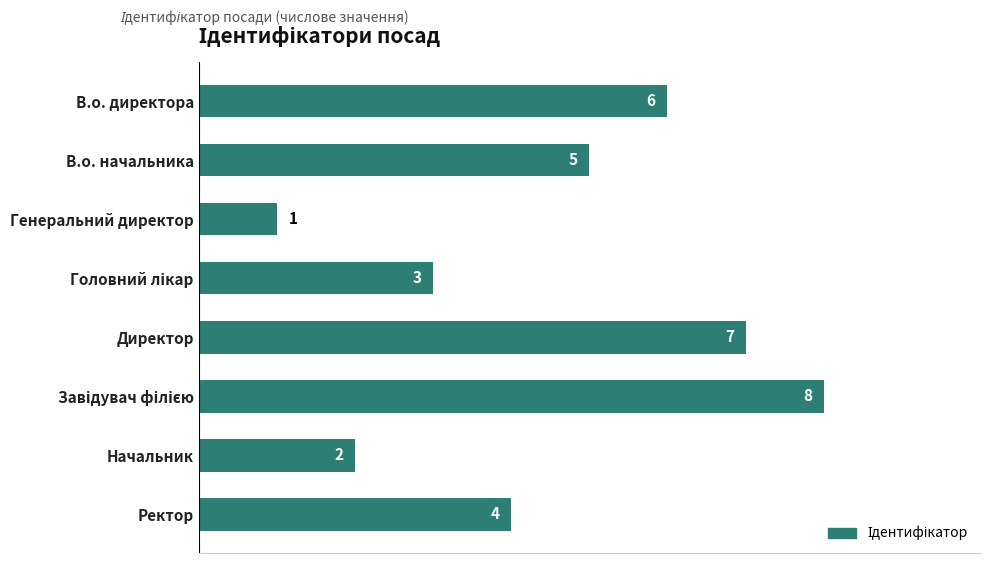

Which category has the lowest value across all series?

Генеральний директор